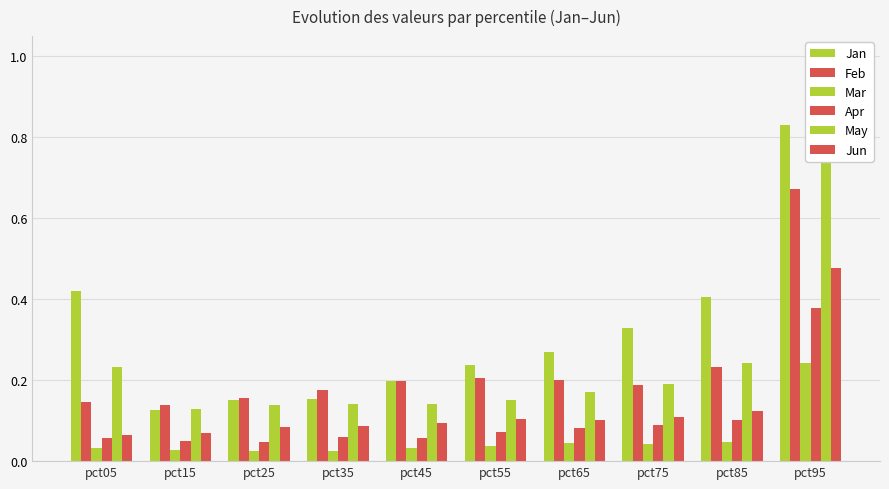

Is it true that Mar equals 0.0 at pct35?

False